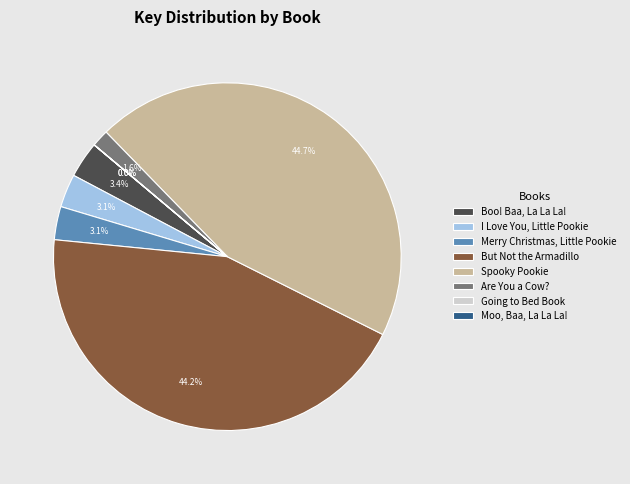

What is the total percentage of But Not the Armadillo and Spooky Pookie?

88.8%